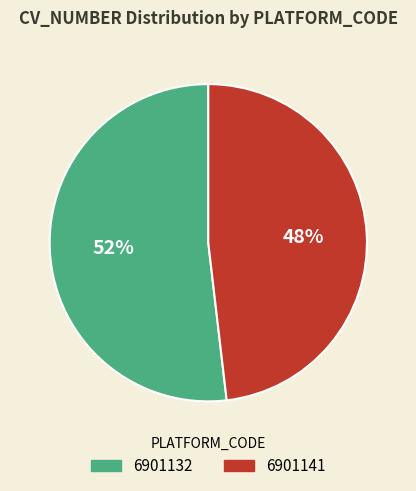

What percentage is the 6901141 slice, to the nearest percent?

48%